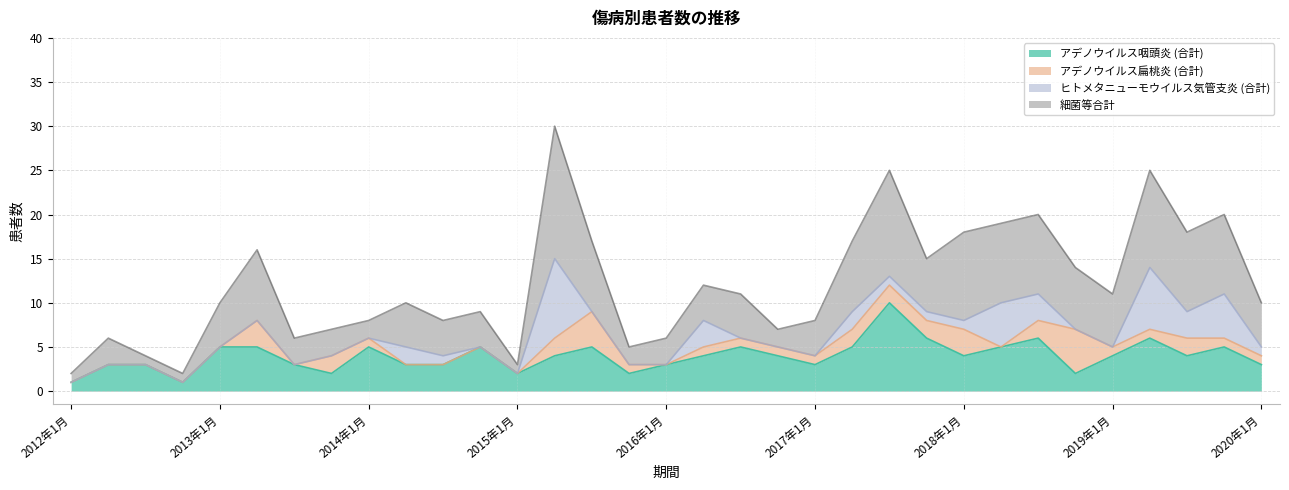

Reading left to right, extract all data points from this chart.

アデノウイルス咽頭炎 (合計): 1	3	3	1	5	5	3	2	5	3	3	5	2	4	5	2	3	4	5	4	3	5	10	6	4	5	6	2	4	6	4	5	3
細菌等合計: 2	6	4	2	10	16	6	7	8	10	8	9	3	30	17	5	6	12	11	7	8	17	25	15	18	19	20	14	11	25	18	20	10